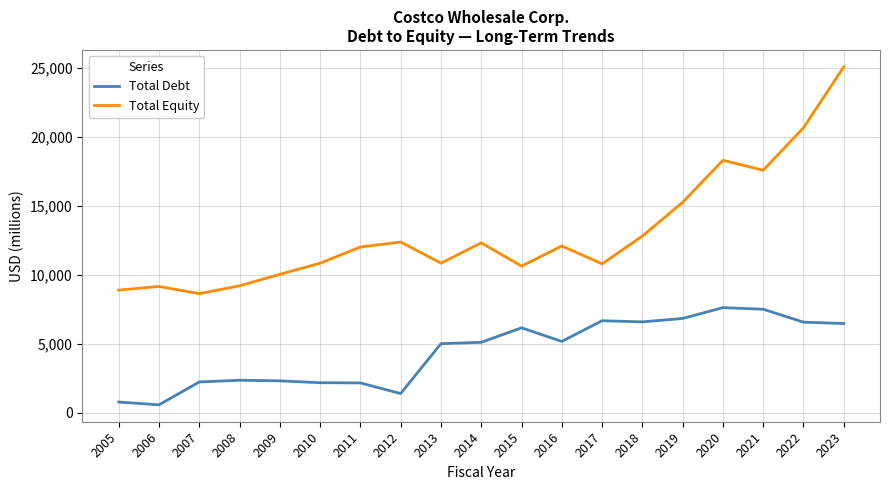

Which category has the highest value across all series?

2023